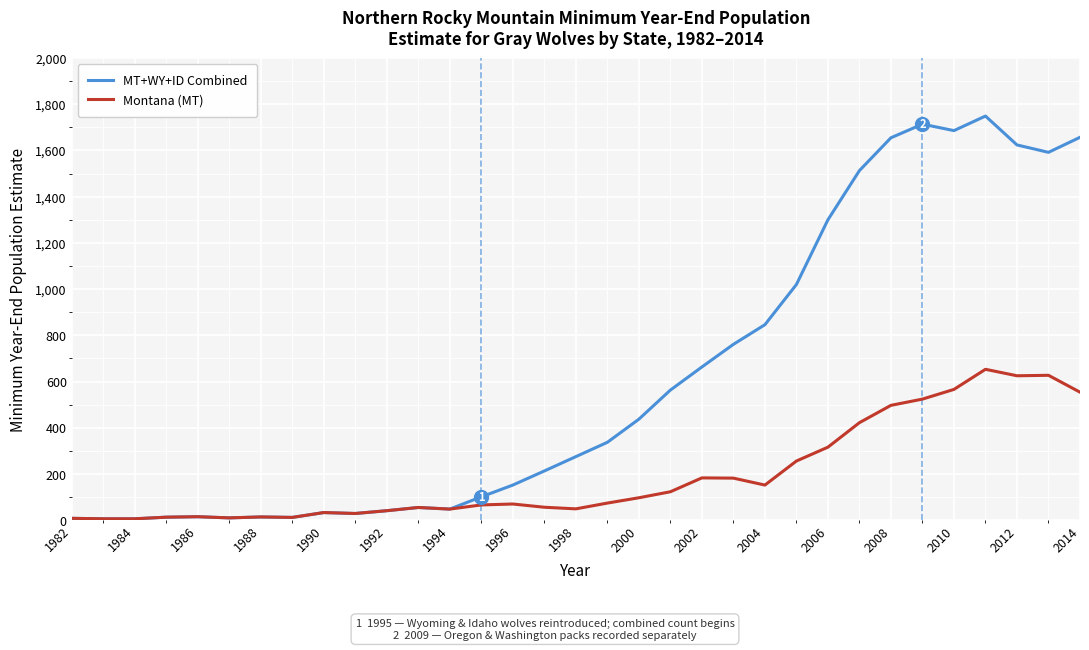

What is the maximum value shown in the chart?

1749